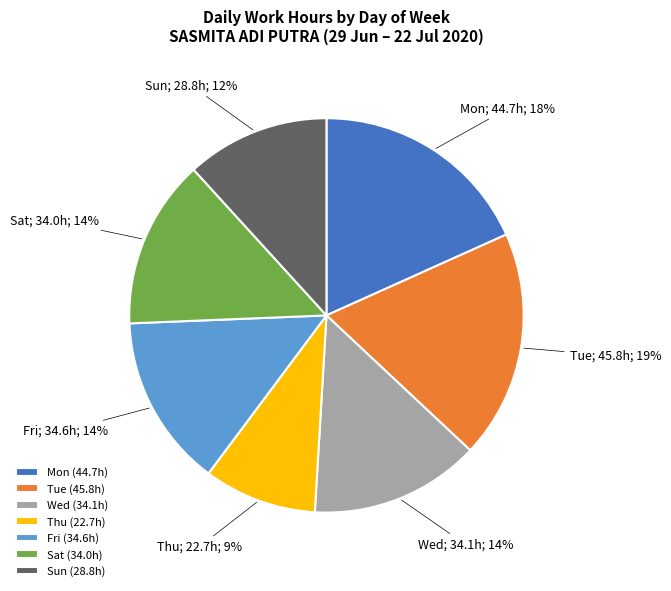

Is Thu (22.7h) the majority of the pie?

No